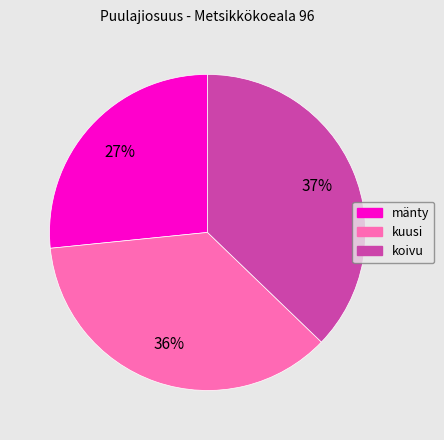

Does any single category account for the majority?

No